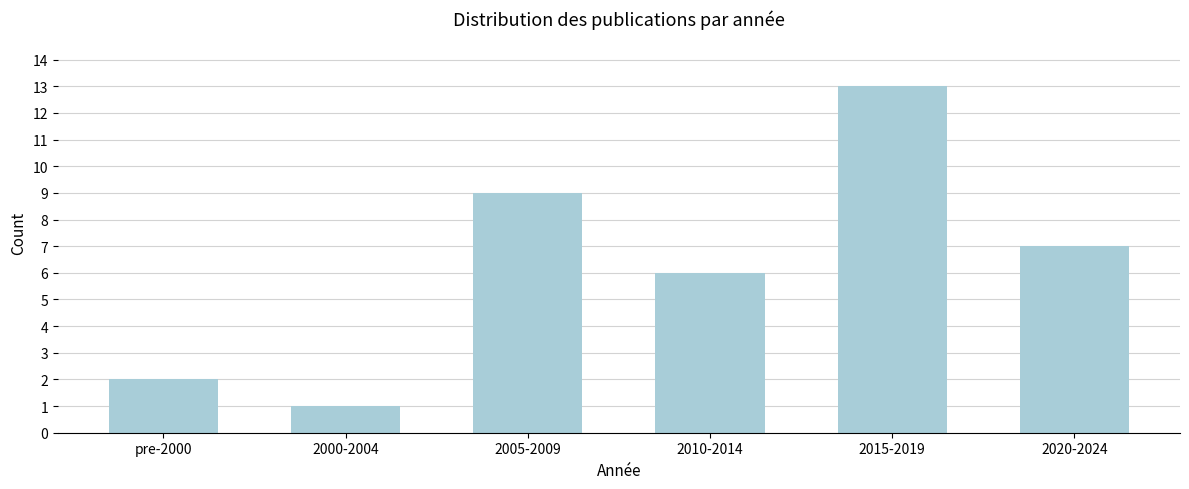

Reading left to right, list all the values displayed in this chart.

2	1	9	6	13	7